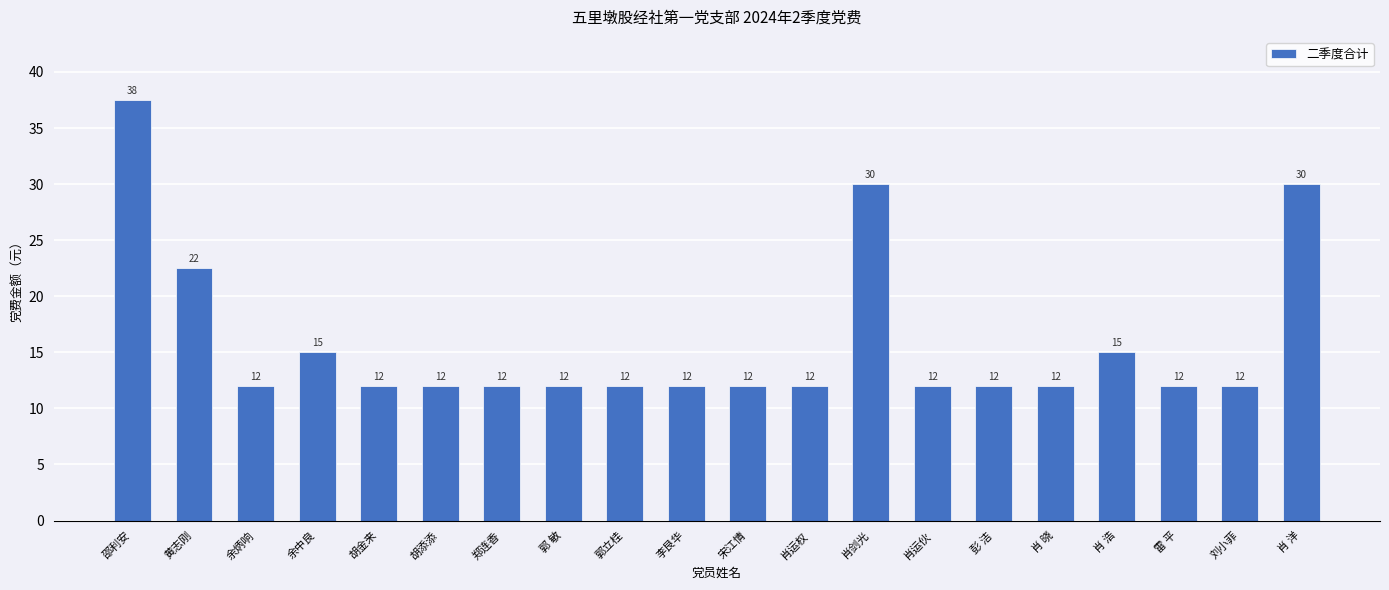

Where is the data nearest to the value 24?

黄志刚